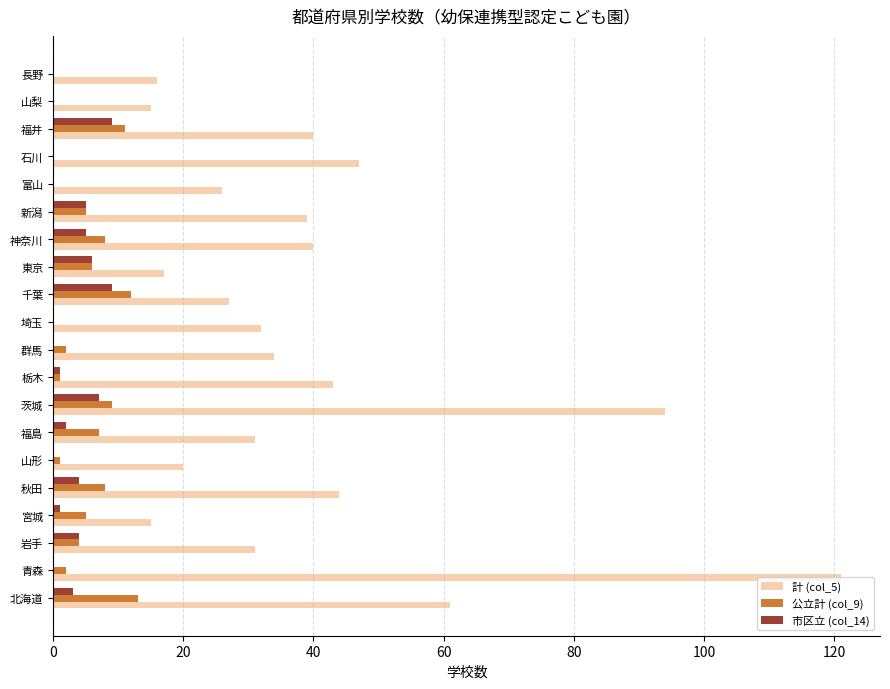

Between 岩手 and 長野, which series saw the biggest shift?

計 (col_5)